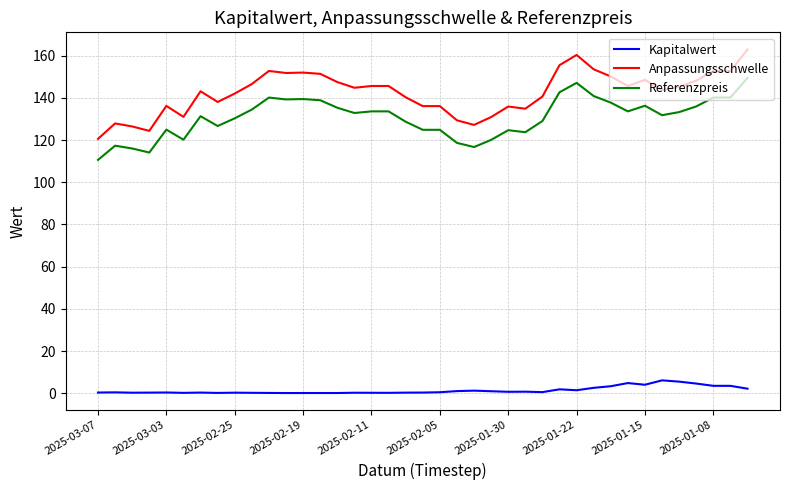

List the series in order of their peak value, highest first.

Anpassungsschwelle, Referenzpreis, Kapitalwert